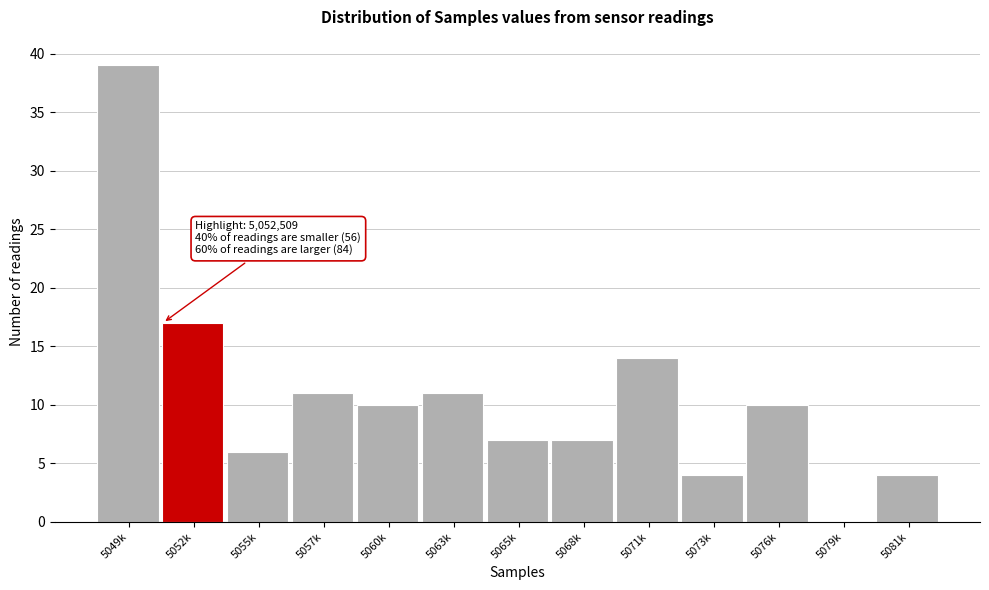

Reading right to left, what are all the values shown in this chart?

5081k=4	5079k=0	5076k=10	5073k=4	5071k=14	5068k=7	5065k=7	5063k=11	5060k=10	5057k=11	5055k=6	5052k=17	5049k=39